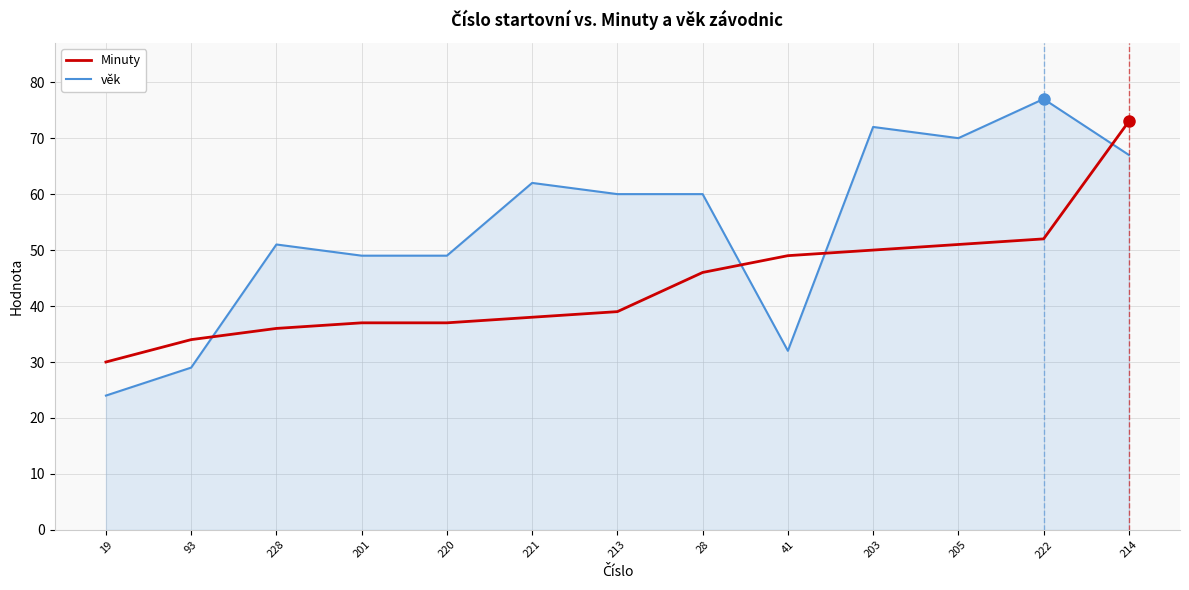

Reading right to left, what are all the values shown in this chart?

Minuty: 73	52	51	50	49	46	39	38	37	37	36	34	30
věk: 67	77	70	72	32	60	60	62	49	49	51	29	24